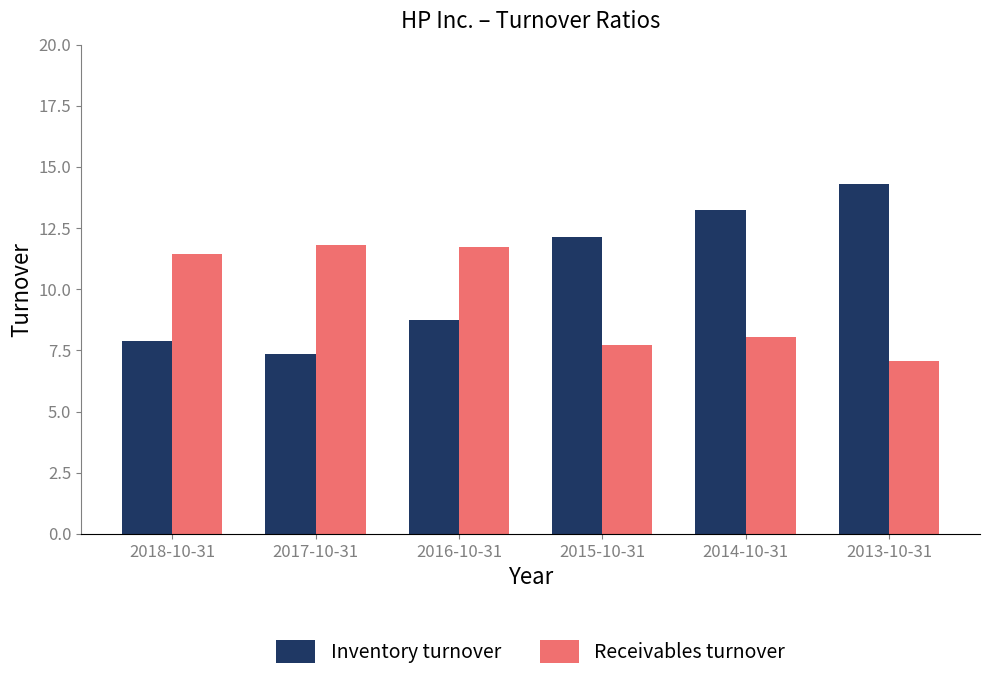

How many values in the Inventory turnover series are below 12?

3